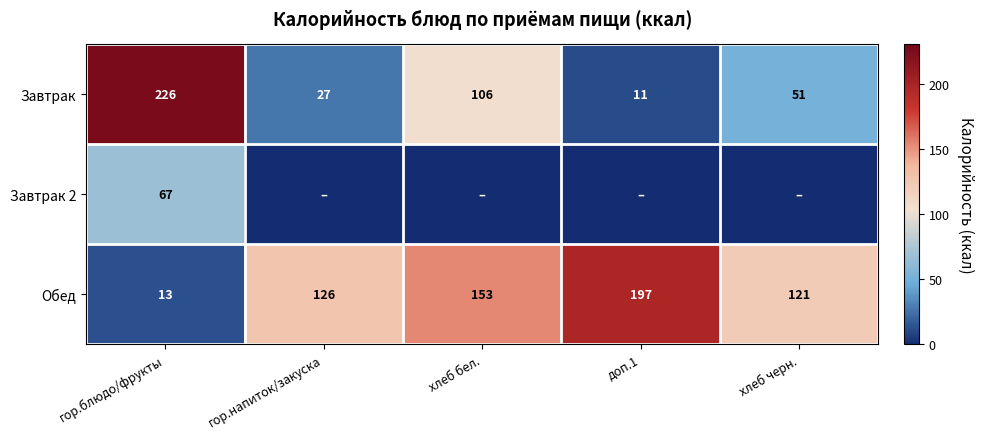

How many values in the Завтрак series are below 51?

2